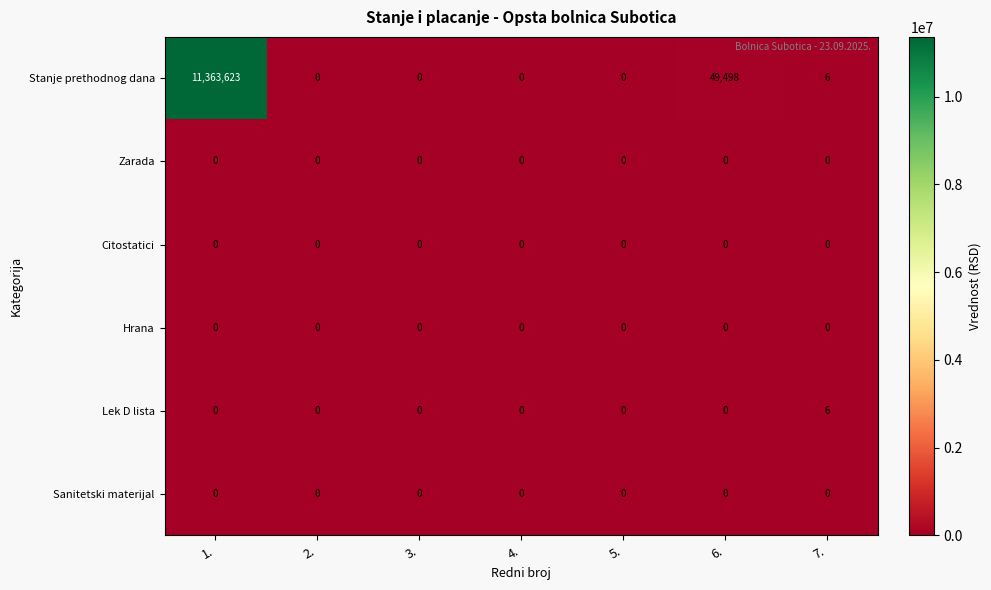

At which category does the chart reach its peak across all series?

1.